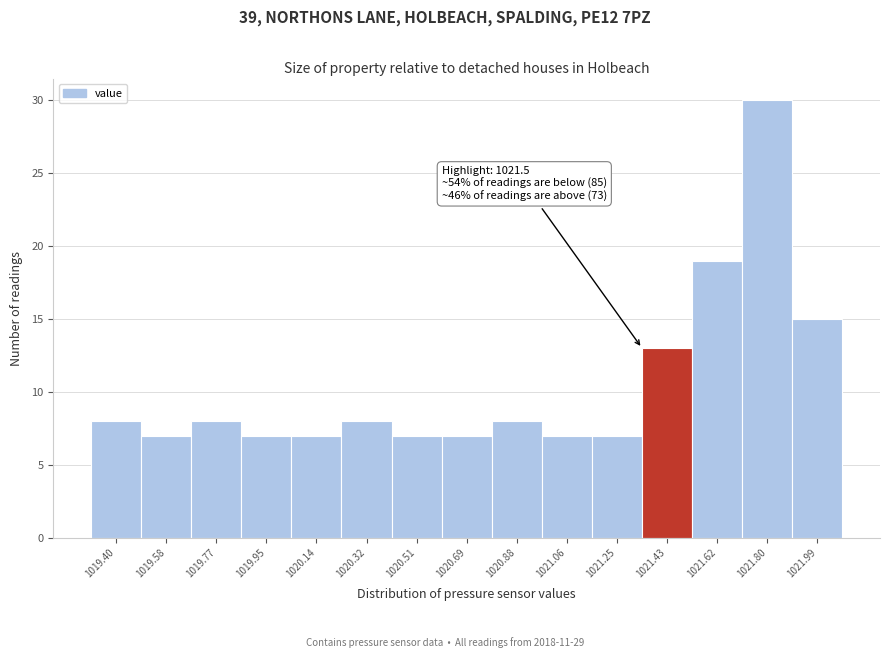

Reading right to left, transcribe all the data shown in this chart.

1021.99=15	1021.80=30	1021.62=19	1021.43=13	1021.25=7	1021.06=7	1020.88=8	1020.69=7	1020.51=7	1020.32=8	1020.14=7	1019.95=7	1019.77=8	1019.58=7	1019.40=8